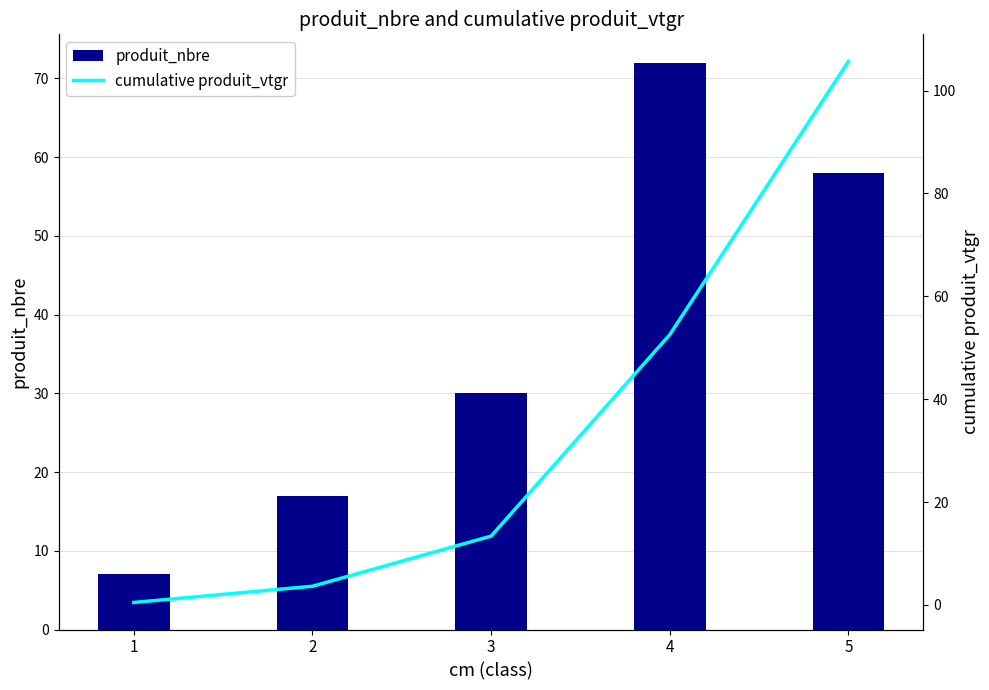

Rank the series by their average value, from lowest to highest.

cumulative produit_vtgr, produit_nbre